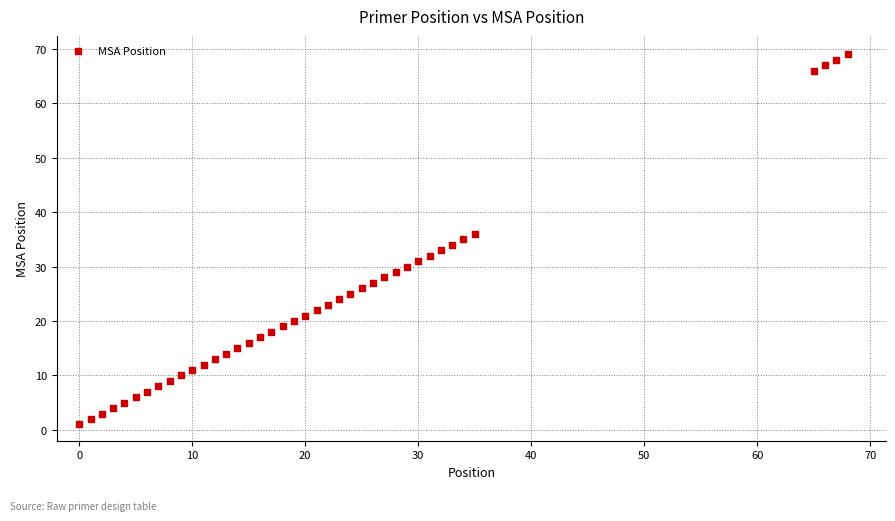

What is the range of X values (max minus min)?

68